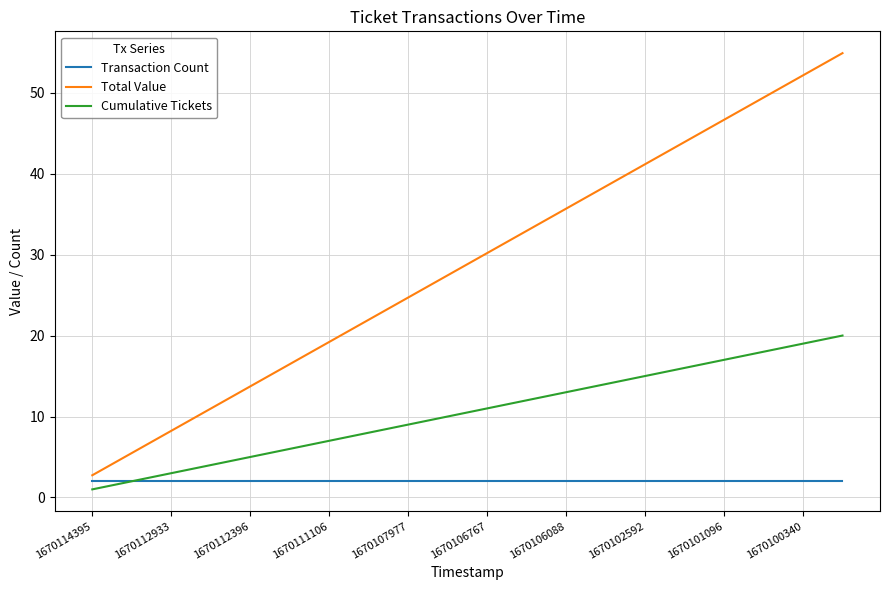

What is the average value of the Cumulative Tickets series?

10.5